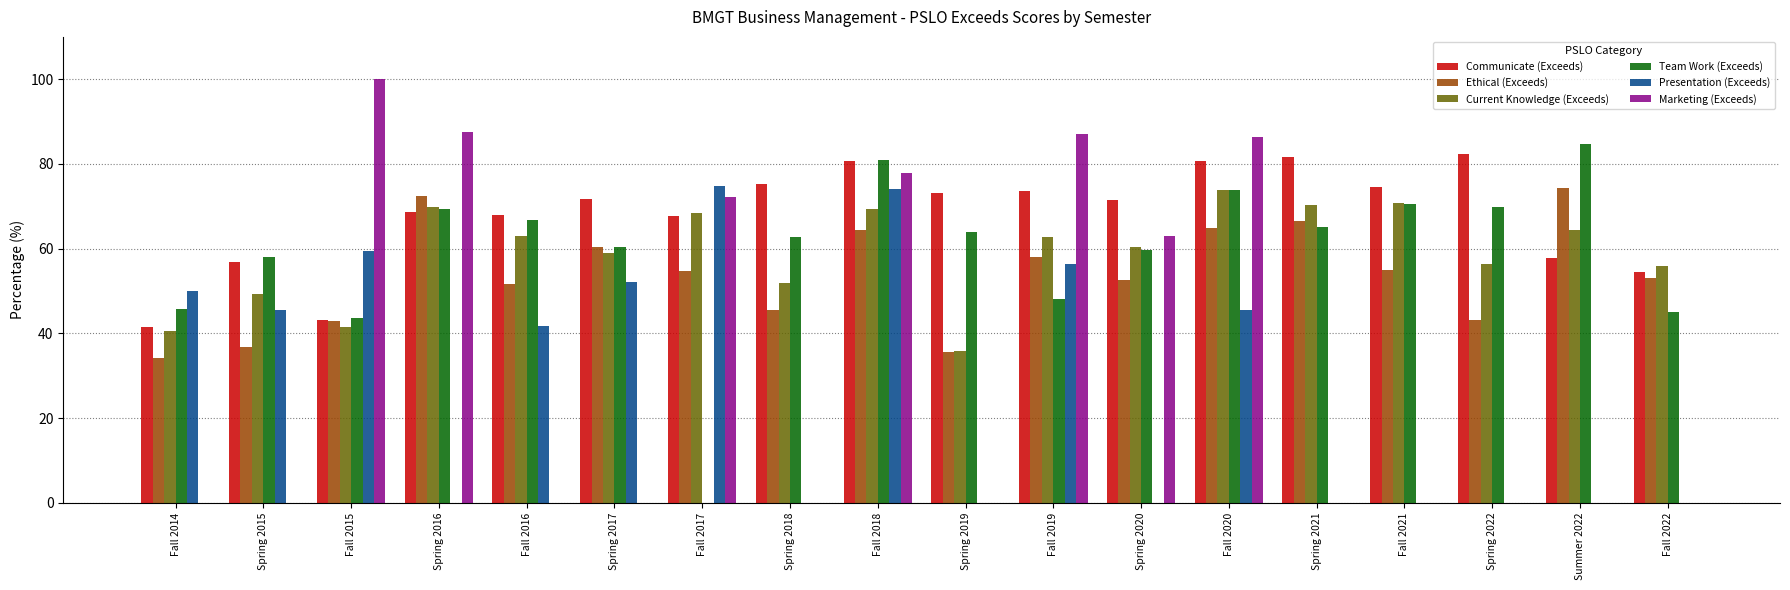

What is the highest value of the Team Work (Exceeds) series?

84.6